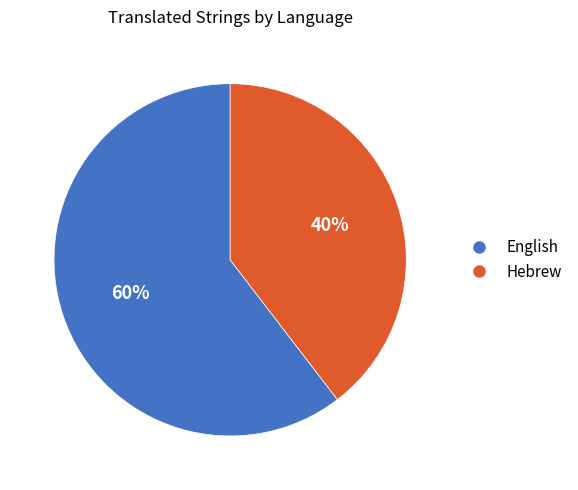

The English slice represents 60% of the pie. True or false?

True